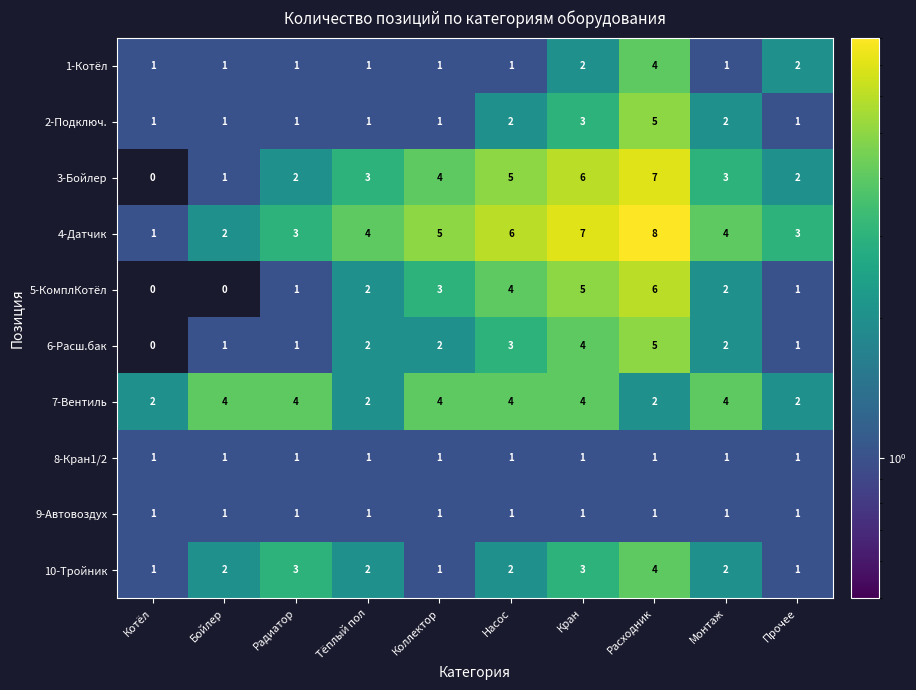

The value of 4-Датчик at Тёплый пол is 4. True or false?

True